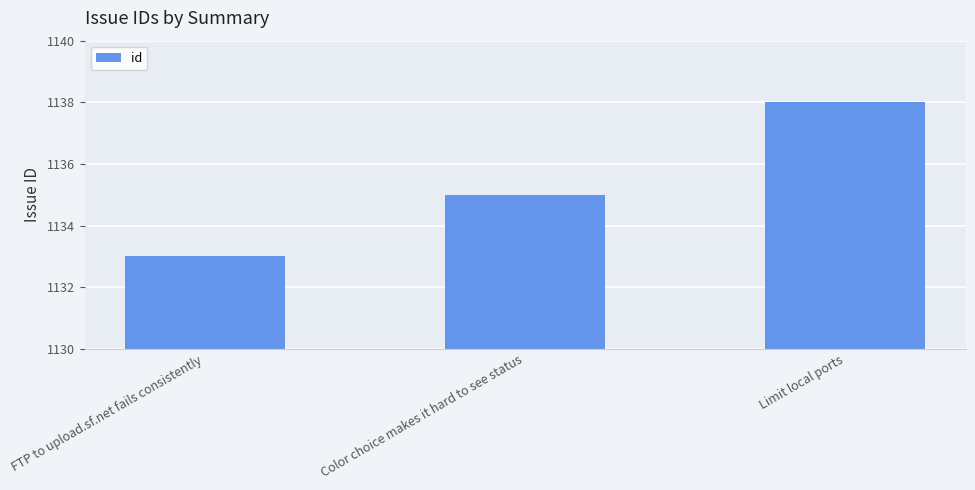

What is the label of the 3rd bar from the right?

FTP to upload.sf.net fails consistently